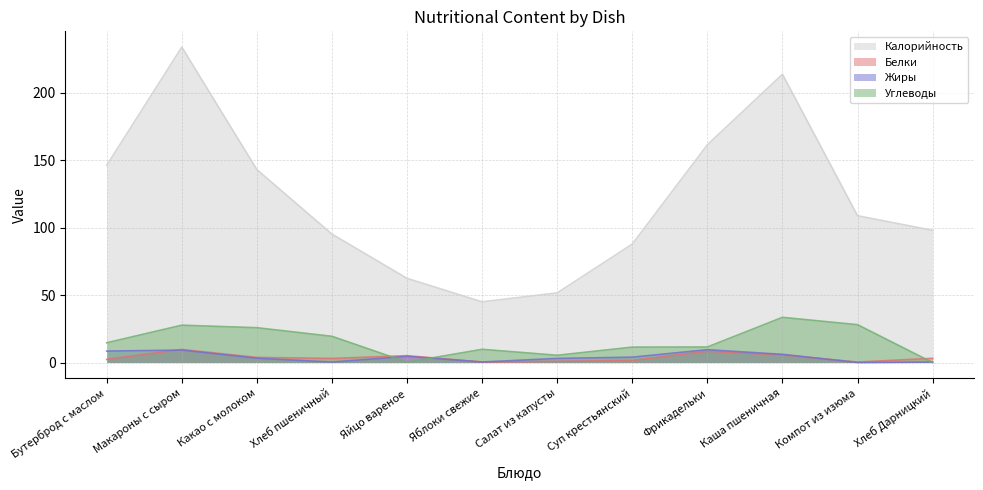

Reading left to right, what are all the values shown in this chart?

Калорийность: 146.2	233.8	143.0	95.2	62.4	45.0	51.6	87.8	161.4	213.7	108.8	98.0
Белки: 2.3	9.7	3.8	3.0	5.1	0.4	0.9	1.5	8.4	5.7	0.4	3.1
Жиры: 8.5	9.2	3.2	0.3	4.6	0.4	3.0	4.0	9.5	6.1	0.0	0.4
Углеводы: 14.7	27.7	25.8	19.4	0.3	9.8	5.4	11.4	11.5	33.5	28.1	0.0